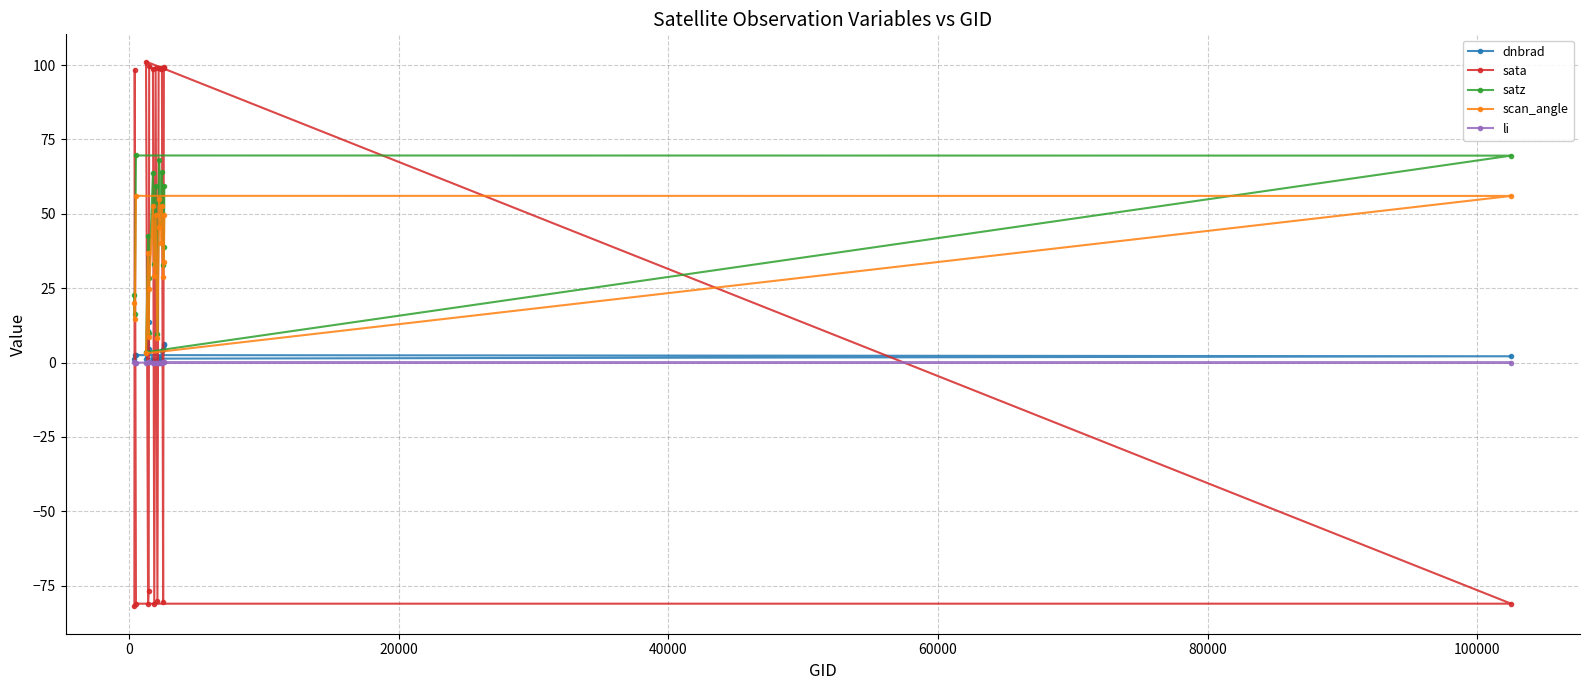

Read the scan_angle value at 16.

28.7